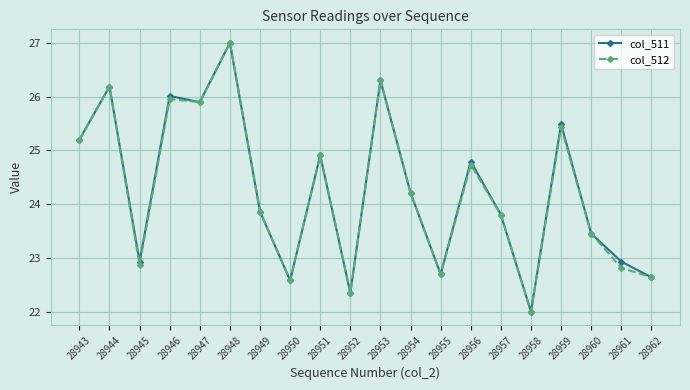

Is it true that col_512 equals 22.9 at 28945?

True